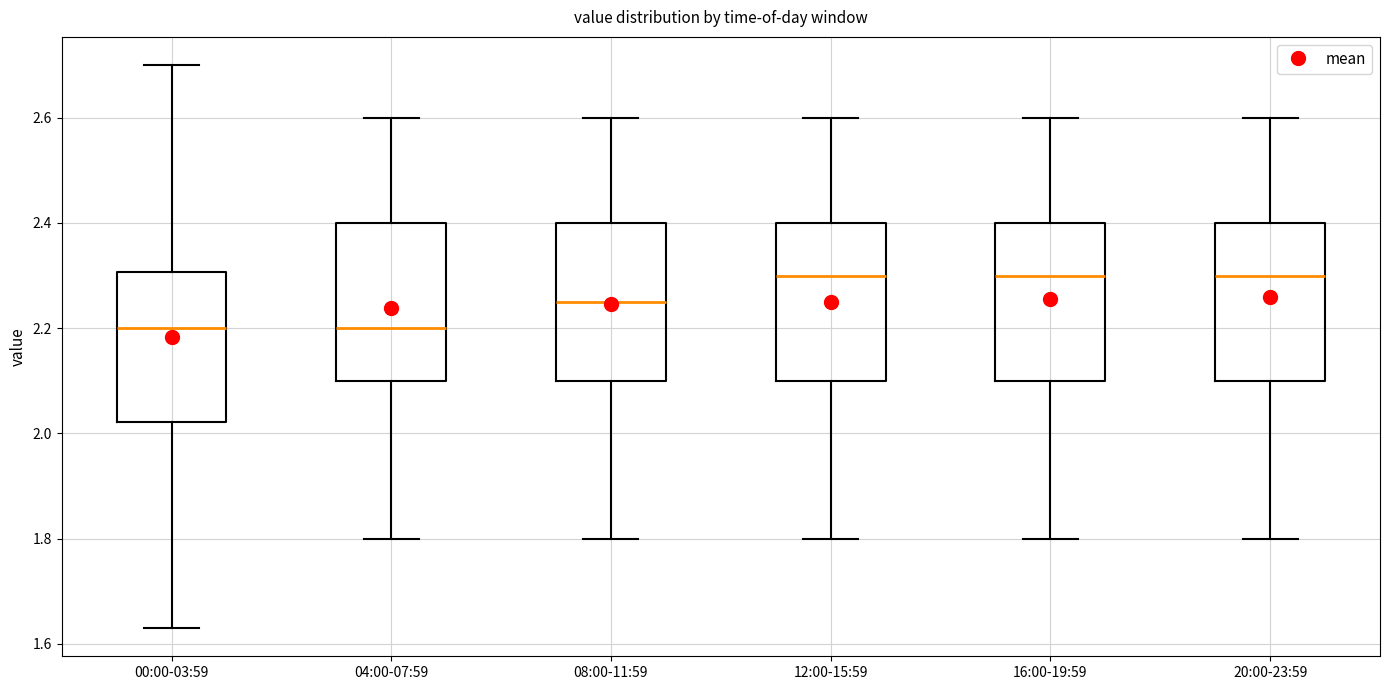

Reading left to right, transcribe this box plot: for each box, give where its median line is, the range the box spans, and where its two whiskers end, as read against the y-axis. The values are not printed on the chart, so give them approximately, as read against the axis.

00:00-03:59: median 2.20, box 2.02 to 2.30, whiskers 1.64 to 2.70
04:00-07:59: median 2.20, box 2.10 to 2.40, whiskers 1.80 to 2.60
08:00-11:59: median 2.26, box 2.10 to 2.40, whiskers 1.80 to 2.60
12:00-15:59: median 2.30, box 2.10 to 2.40, whiskers 1.80 to 2.60
16:00-19:59: median 2.30, box 2.10 to 2.40, whiskers 1.80 to 2.60
20:00-23:59: median 2.30, box 2.10 to 2.40, whiskers 1.80 to 2.60